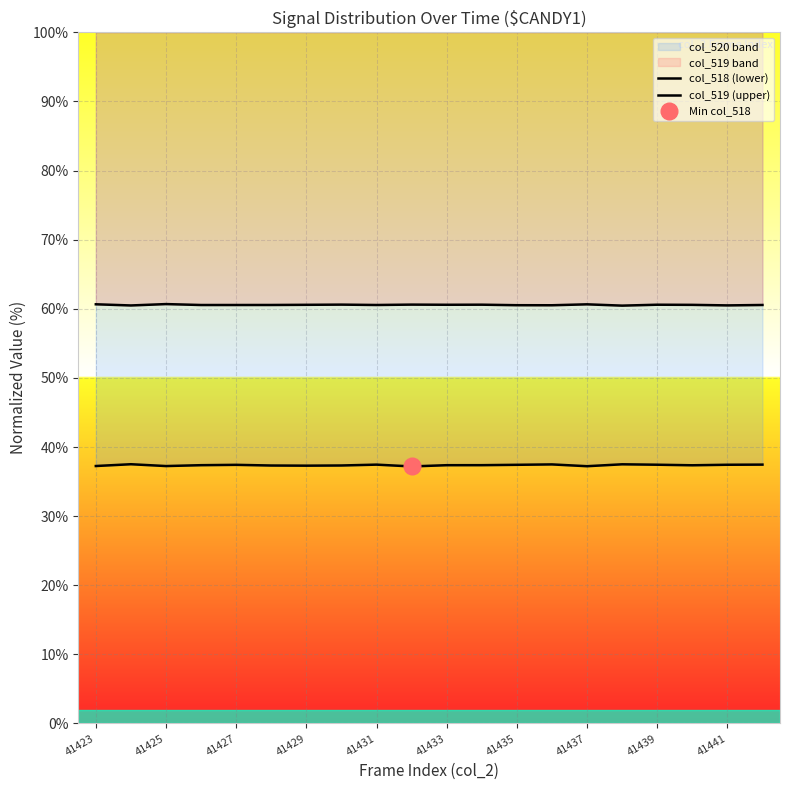

Rank the series by their maximum value, from lowest to highest.

col_518 (lower), col_519 (upper)